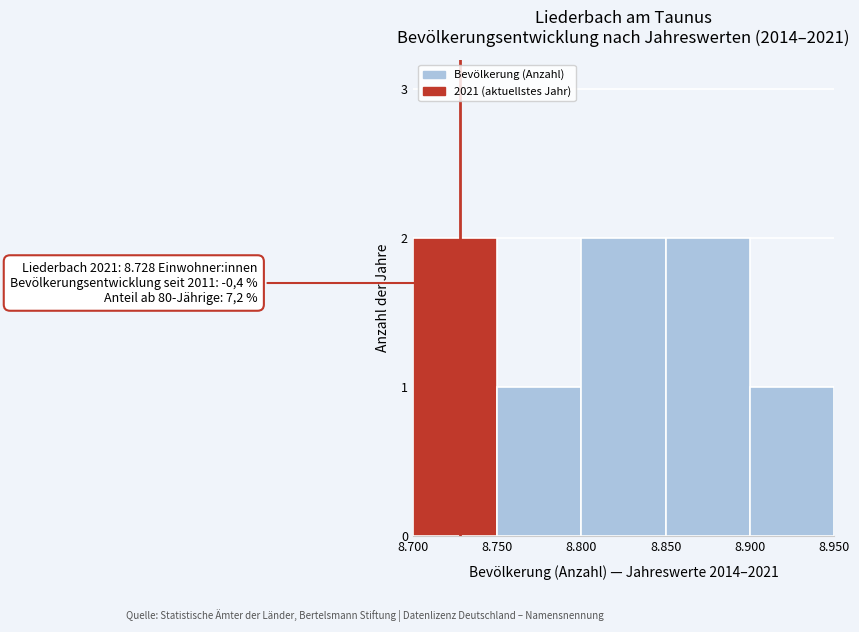

Reading right to left, what are all the values shown in this chart?

8.900=1	8.850=2	8.800=2	8.750=1	8.700=2